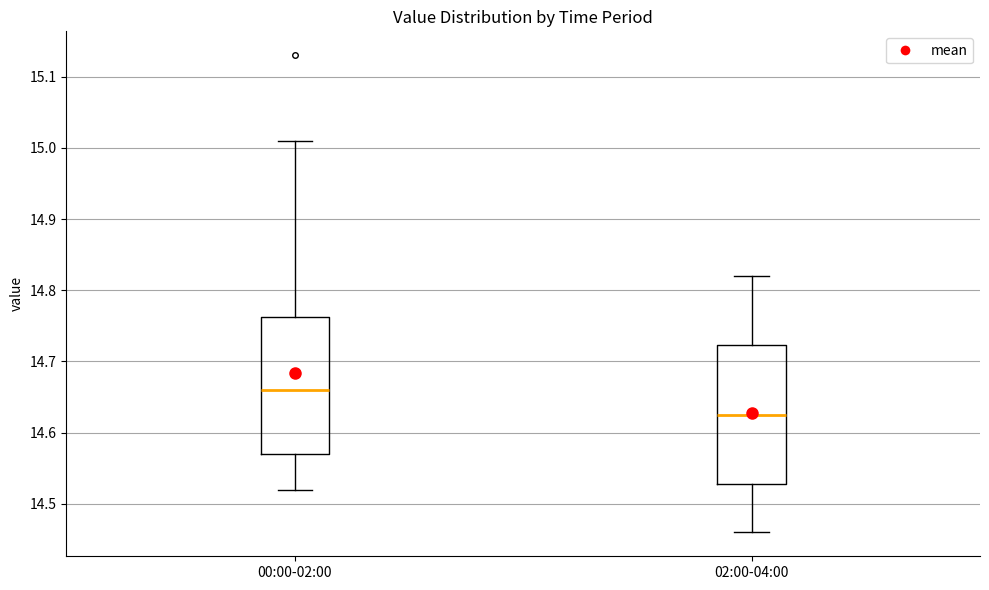

Where does the lower whisker of the box for 02:00-04:00 end on the y-axis? The values are not printed on the chart, so give them approximately, as read against the axis.

14.46